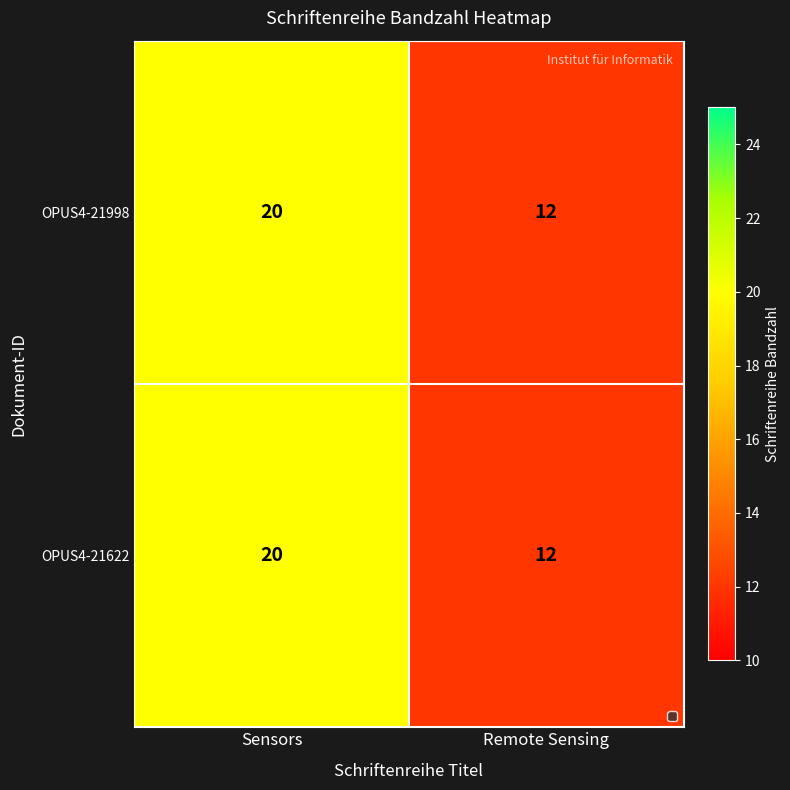

How many categories are shown in the chart?

2